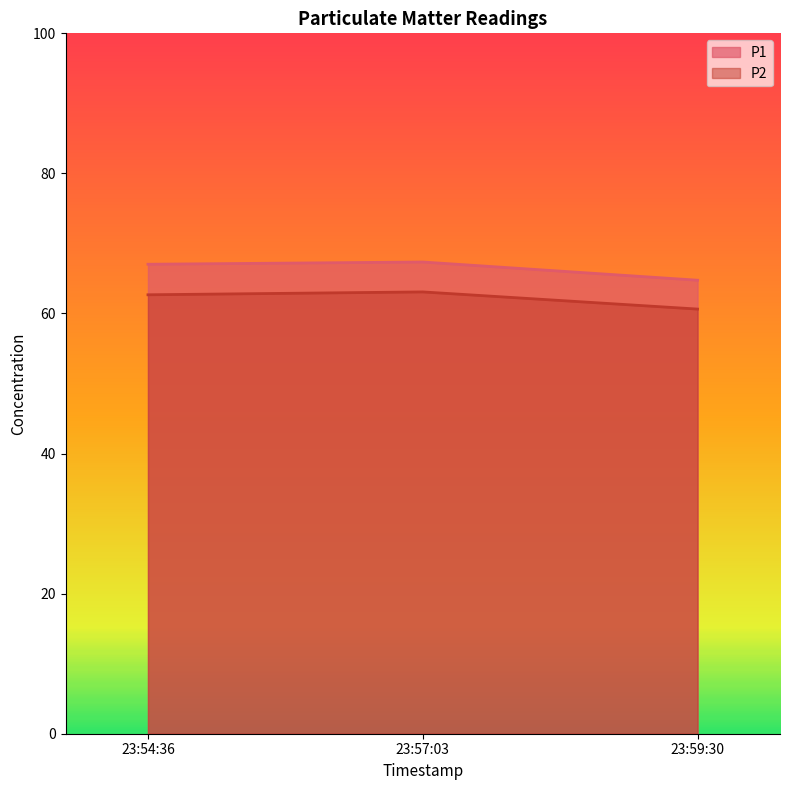

What is the sum of all P1 values?

199.1